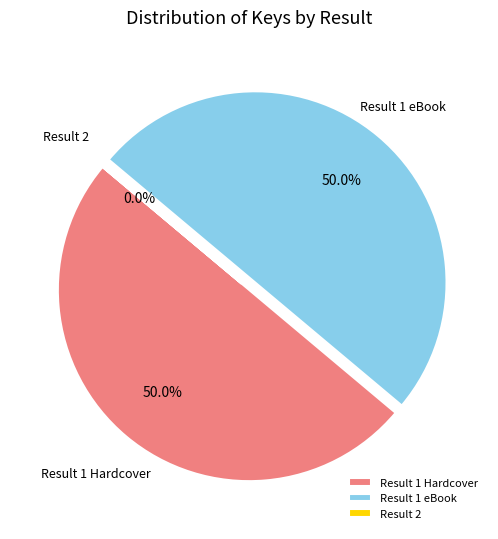

How much of the chart is everything except Result 1 Hardcover?

50.0%